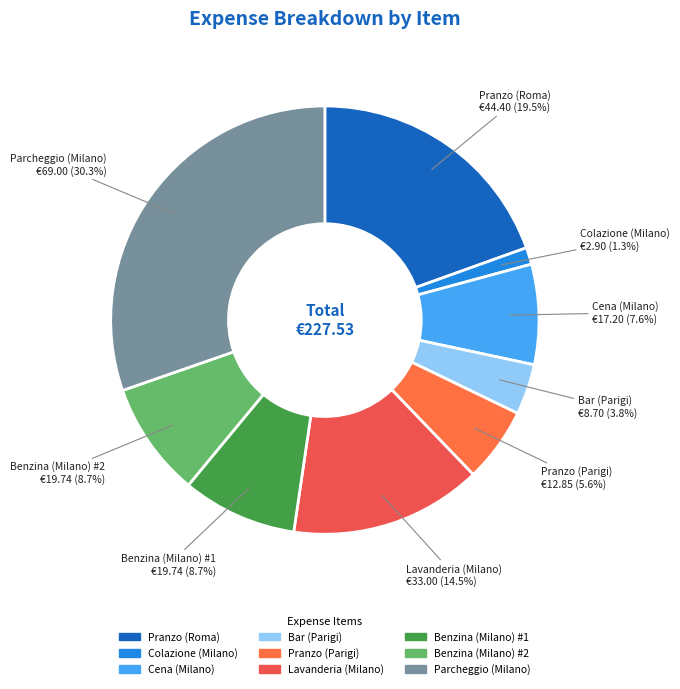

To the nearest percent, what is the difference between the largest and smallest slice percentages?

29%